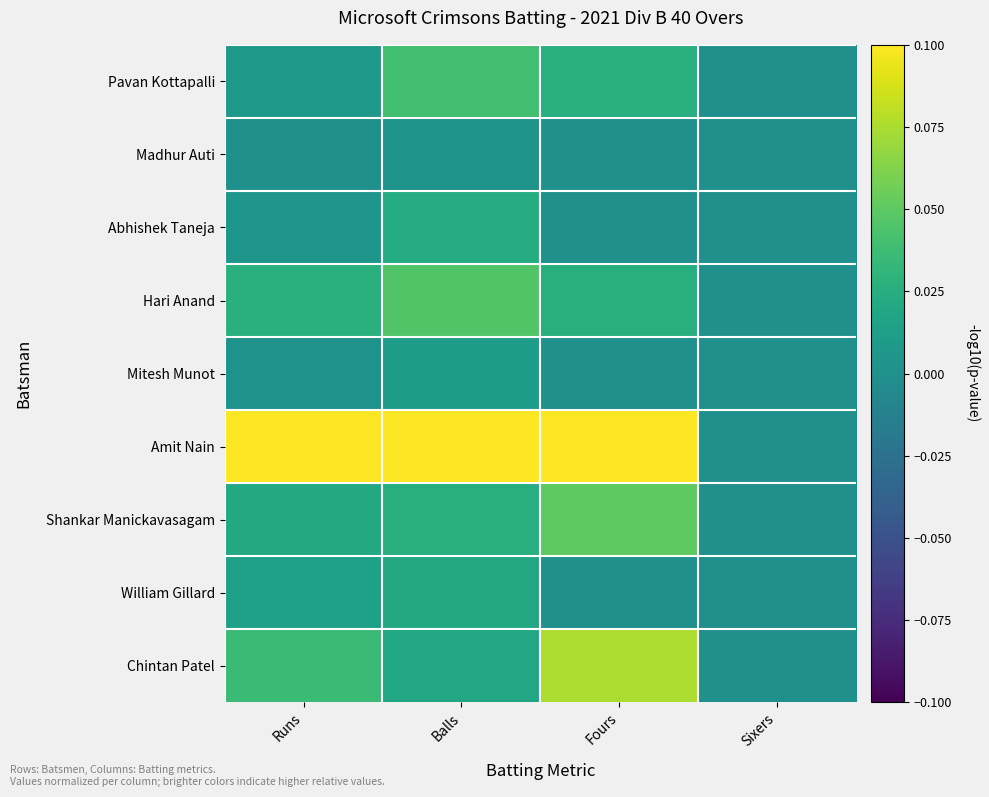

What is the spread (max minus min) of values at Balls?

0.1